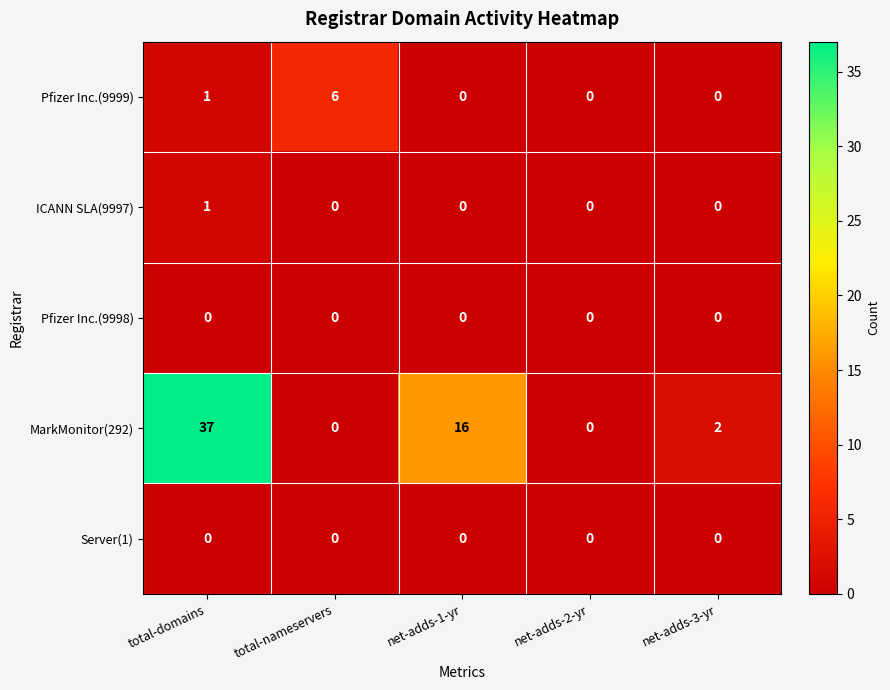

What is the difference between the highest and lowest values at net-adds-1-yr?

16